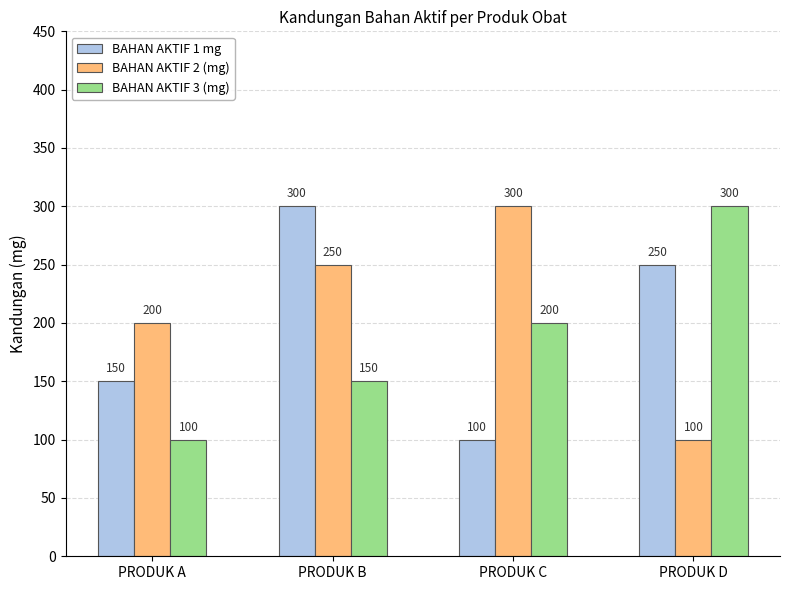

Rank the series at PRODUK D from highest to lowest value.

BAHAN AKTIF 3 (mg), BAHAN AKTIF 1 mg, BAHAN AKTIF 2 (mg)